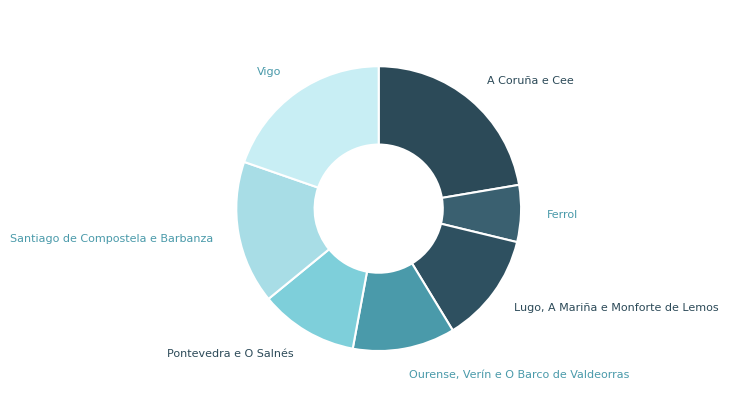

Rank the categories by value from highest to lowest.

A Coruña e Cee, Vigo, Santiago de Compostela e Barbanza, Lugo, A Mariña e Monforte de Lemos, Ourense, Verín e O Barco de Valdeorras, Pontevedra e O Salnés, Ferrol